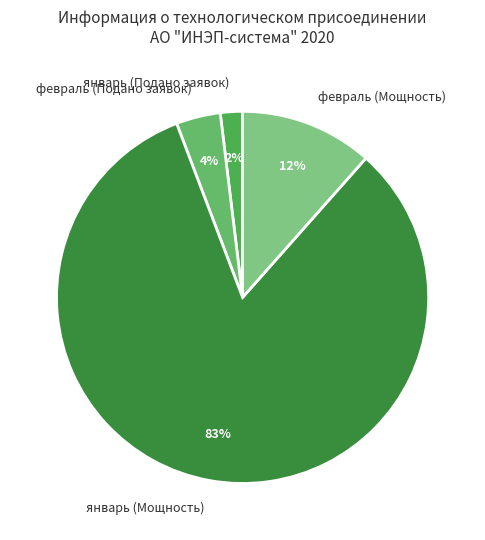

Which has a higher value, февраль (Мощность) or январь (Подано заявок)?

февраль (Мощность)